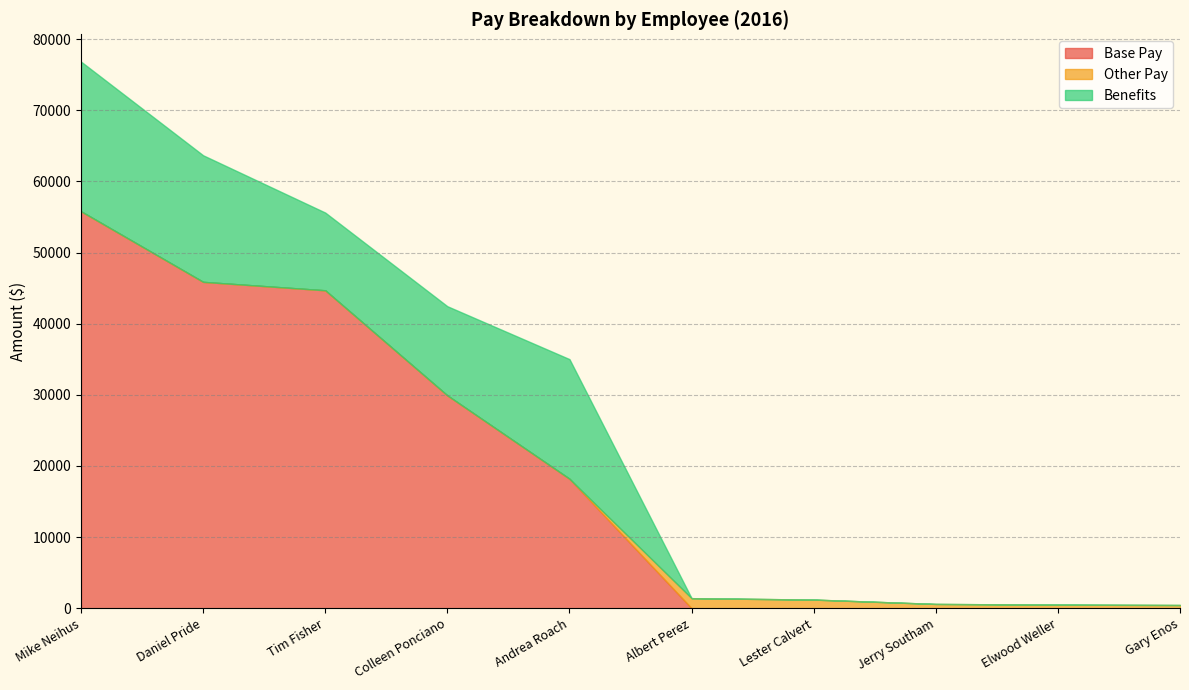

Reading left to right, what are all the values shown in this chart?

Base Pay: 55807	45886	44700	29922	18202	0	0	0	0	0
Other Pay: 0	0	0	0	0	1412	1212	600	500	450
Benefits: 21047	17798	10928	12539	16820	0	0	0	0	0